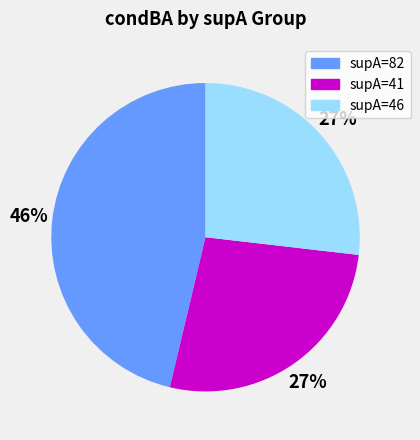

Combined, do supA=41 and supA=46 account for over 50%?

Yes